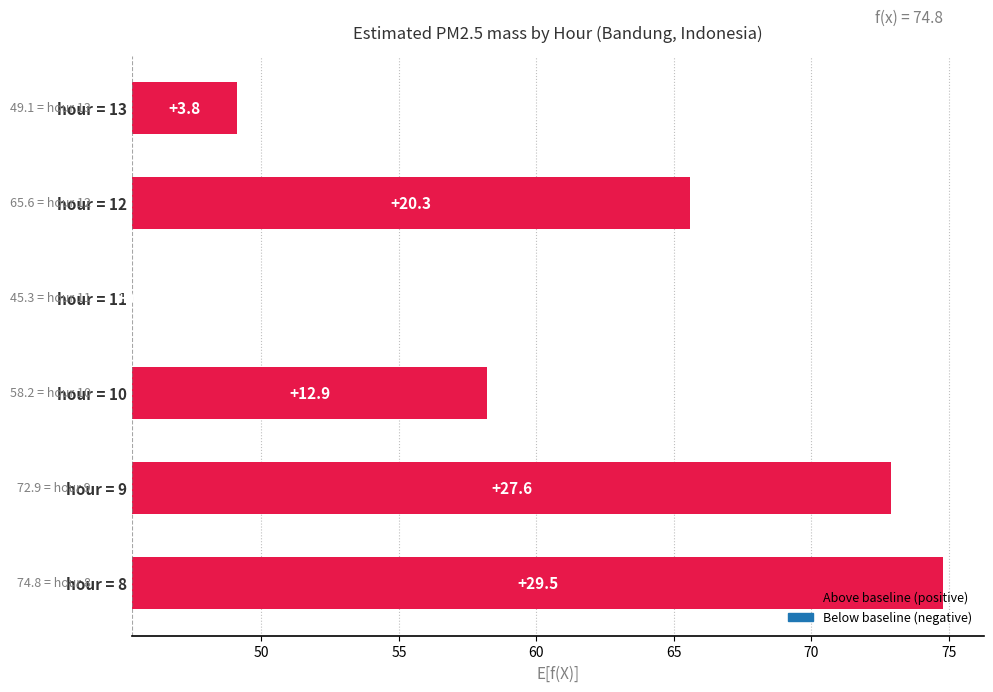

What is the value of the 1st bar from the left?

29.5